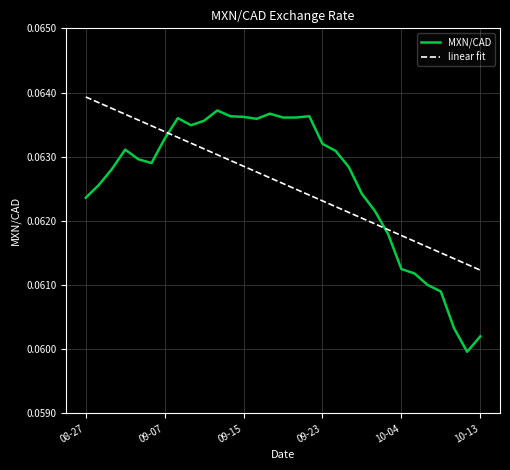

After their last crossing, which series has the higher values: linear fit or MXN/CAD?

linear fit